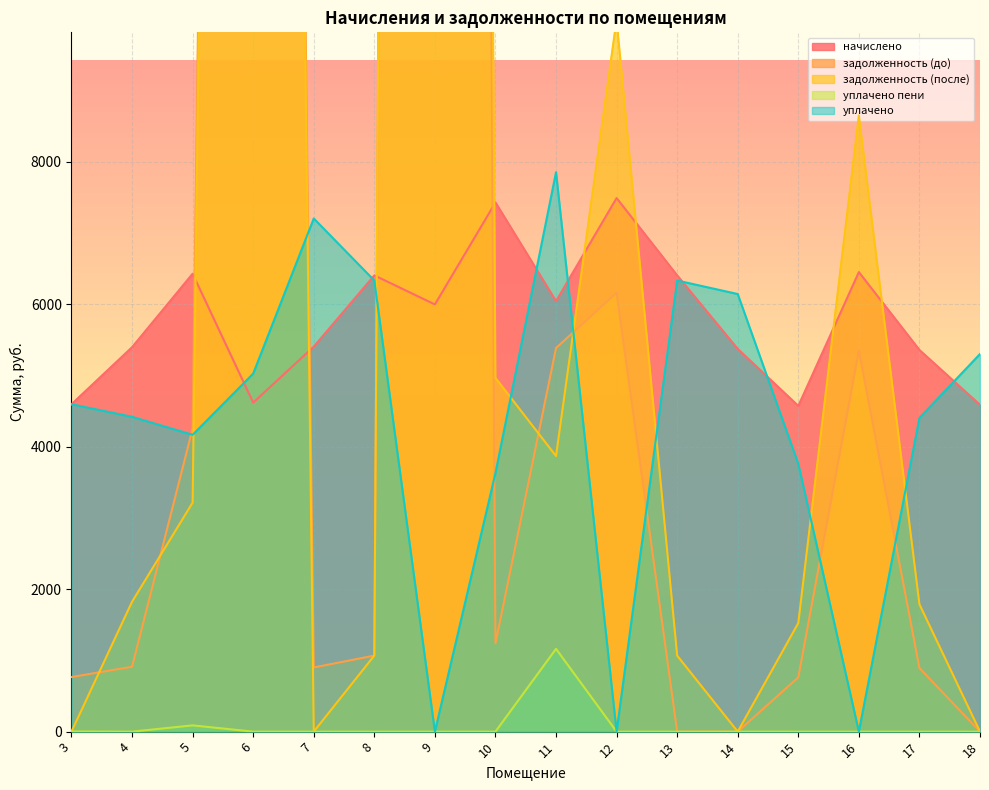

What is the value of the задолженность (до) point at the 1st from the left?

766.0